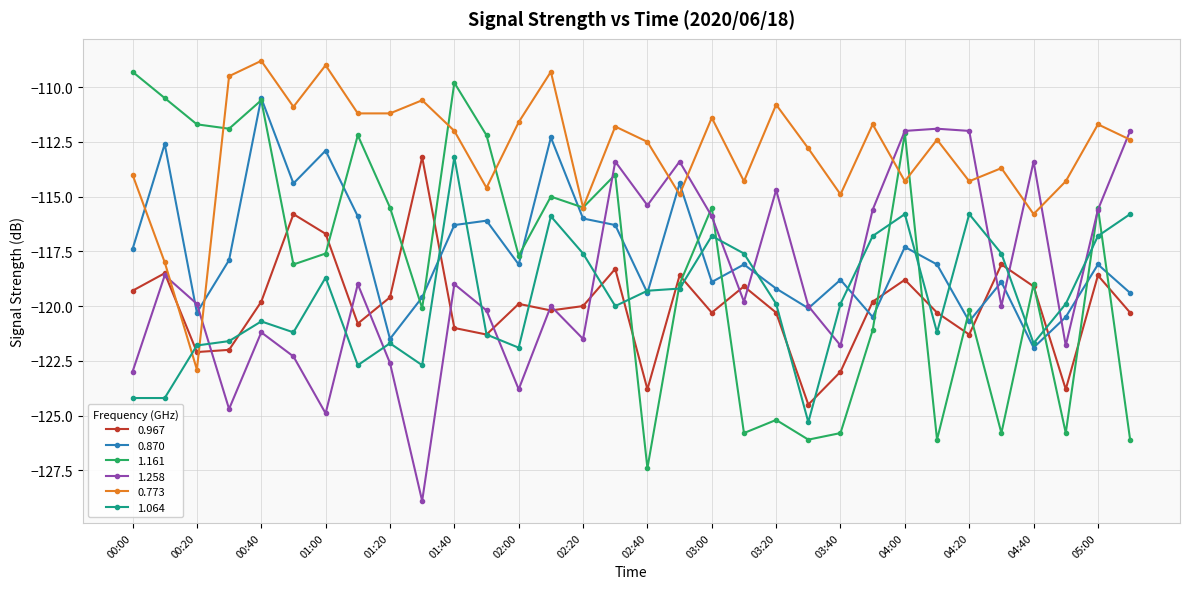

What is the value of the 1.258 point at the 8th from the left?

-119.0